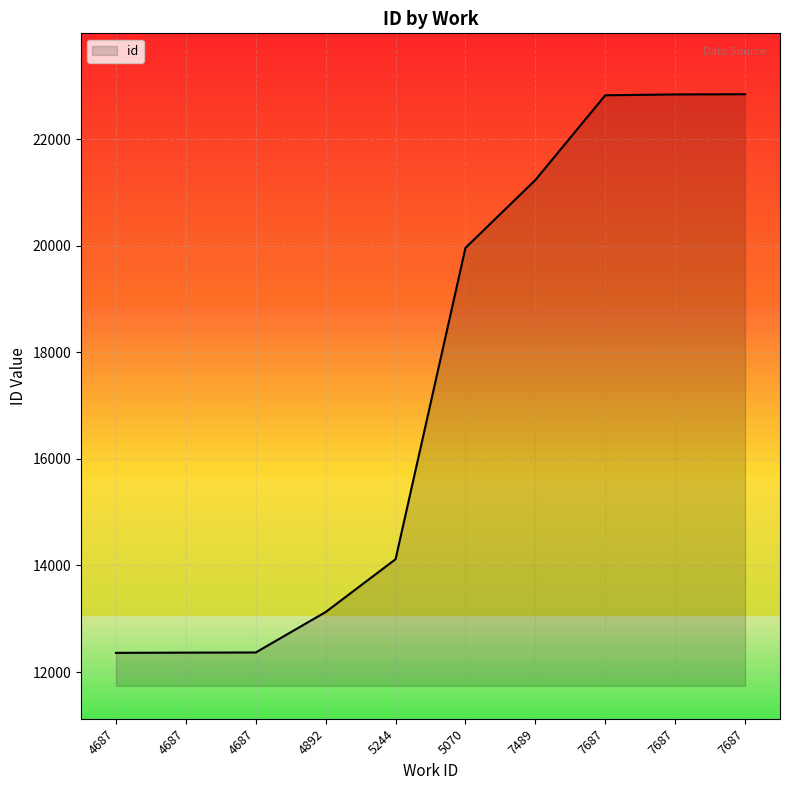

What is the sum of the values at 4892 and 7489?

34359